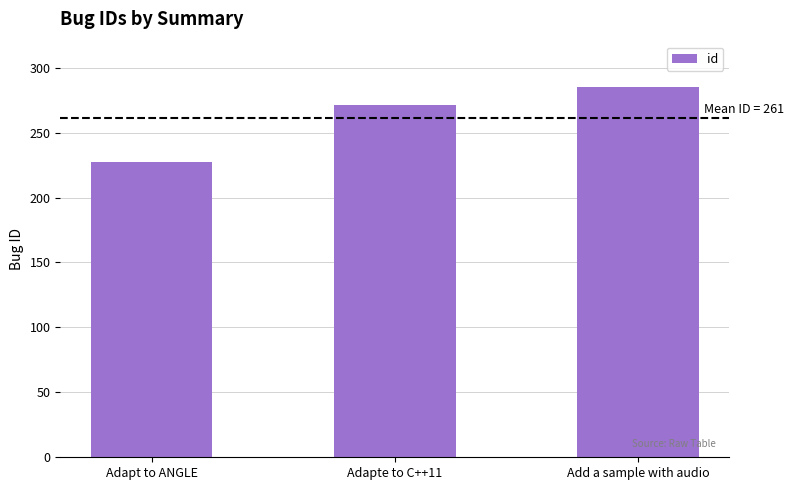

Which label corresponds to the largest value in the chart?

Add a sample with audio